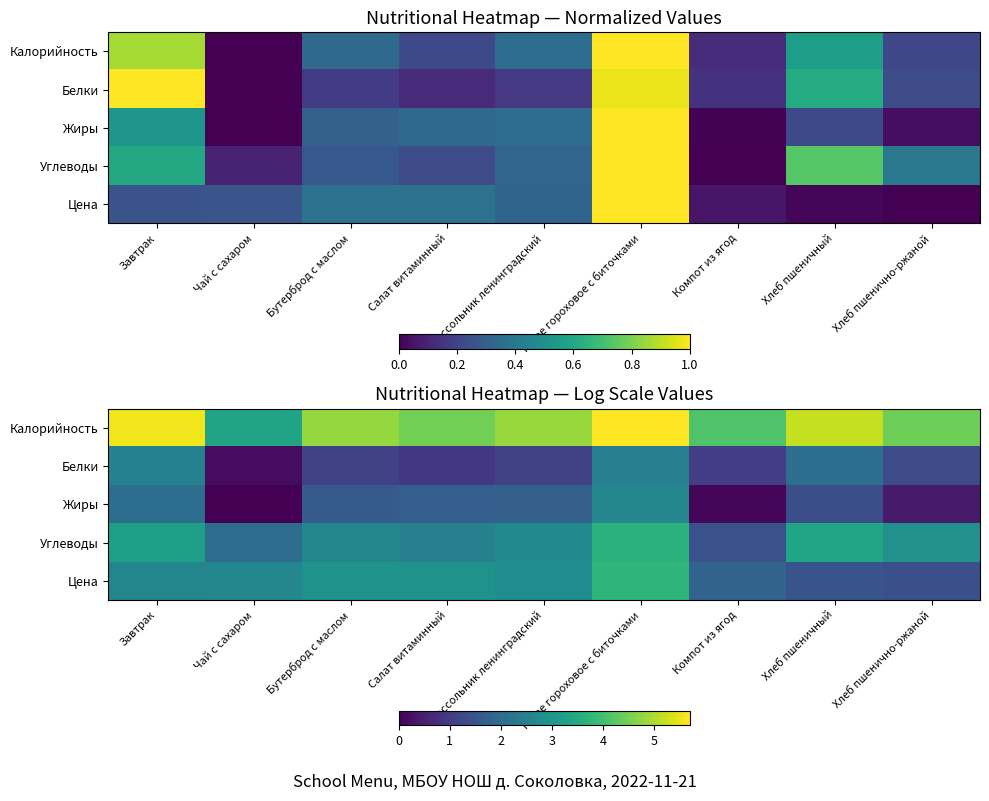

At which category does the chart reach its peak across all series?

Пюре гороховое с биточками